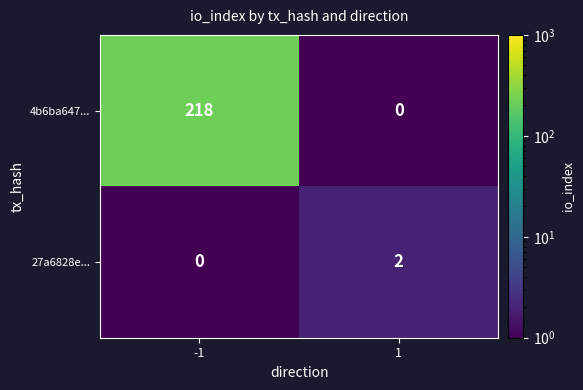

List the series in order of their peak value, lowest first.

27a6828e..., 4b6ba647...